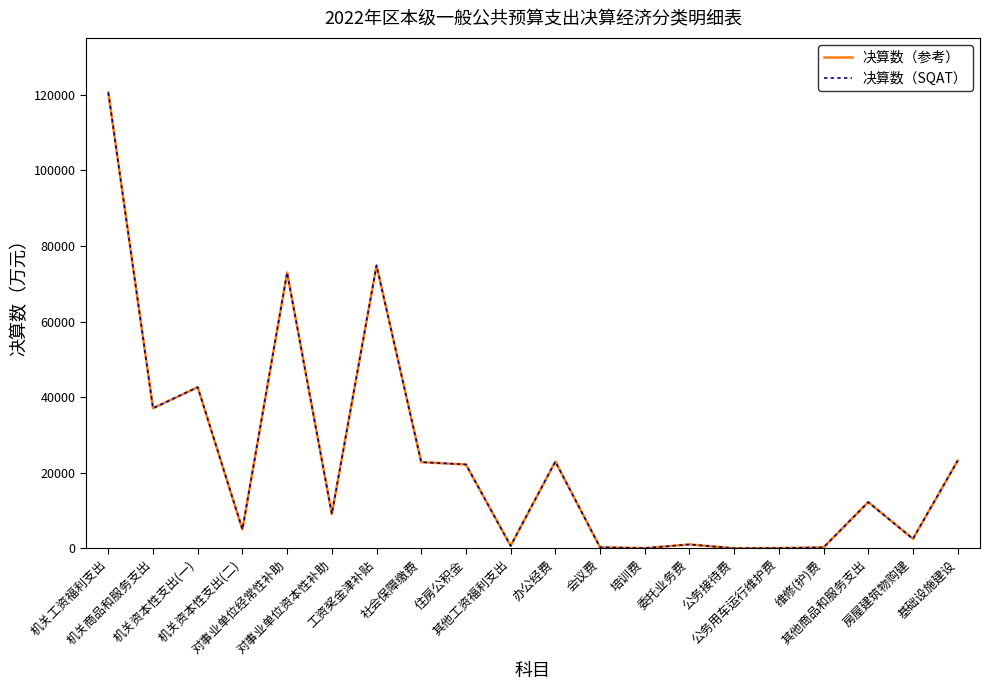

At 公务用车运行维护费, list the series in order from largest to smallest.

决算数（参考）, 决算数（SQAT）